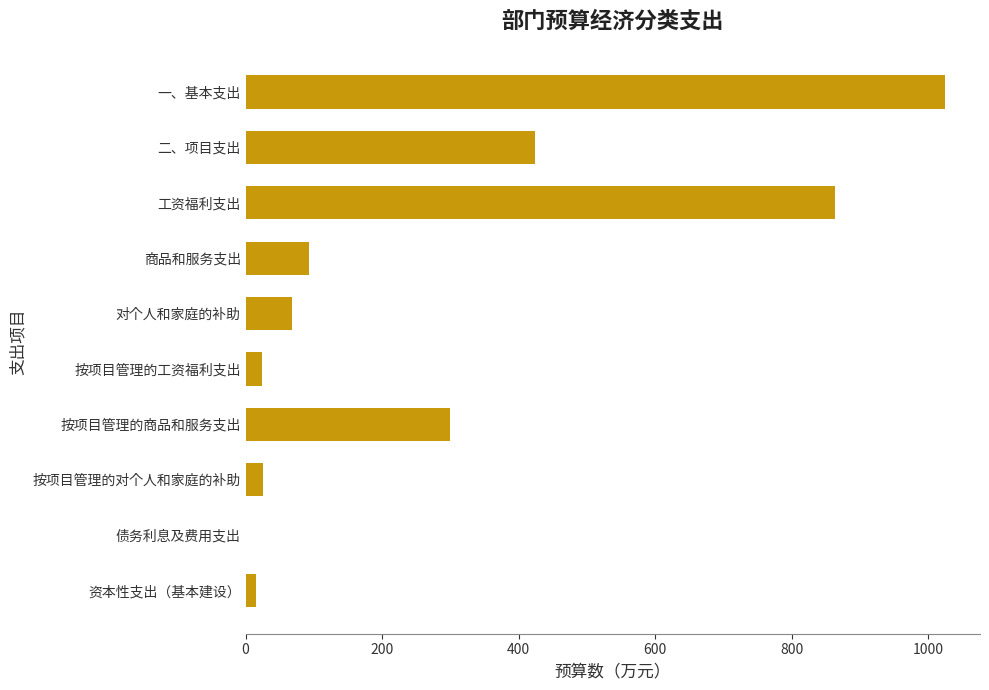

At which category does the chart reach its peak across all series?

一、基本支出